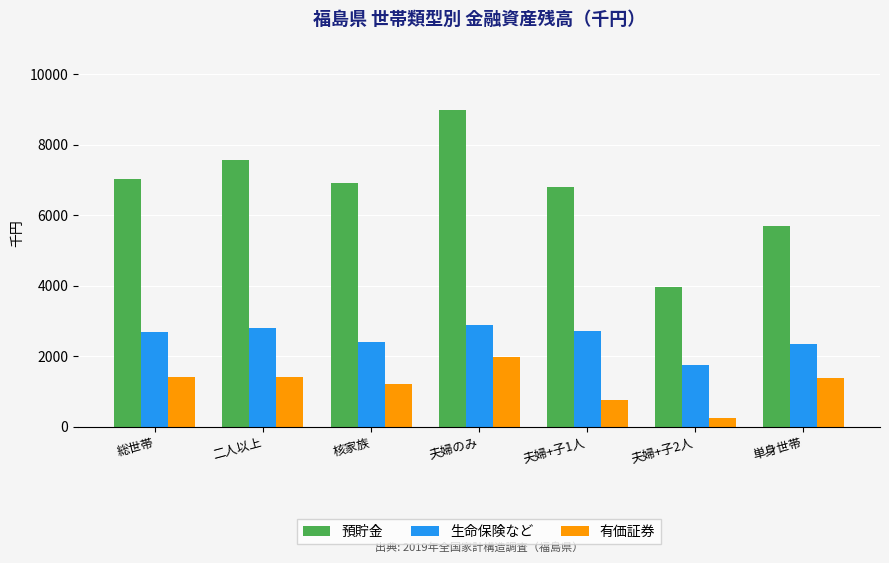

What is the spread (max minus min) of values at 夫婦+子1人?

6055